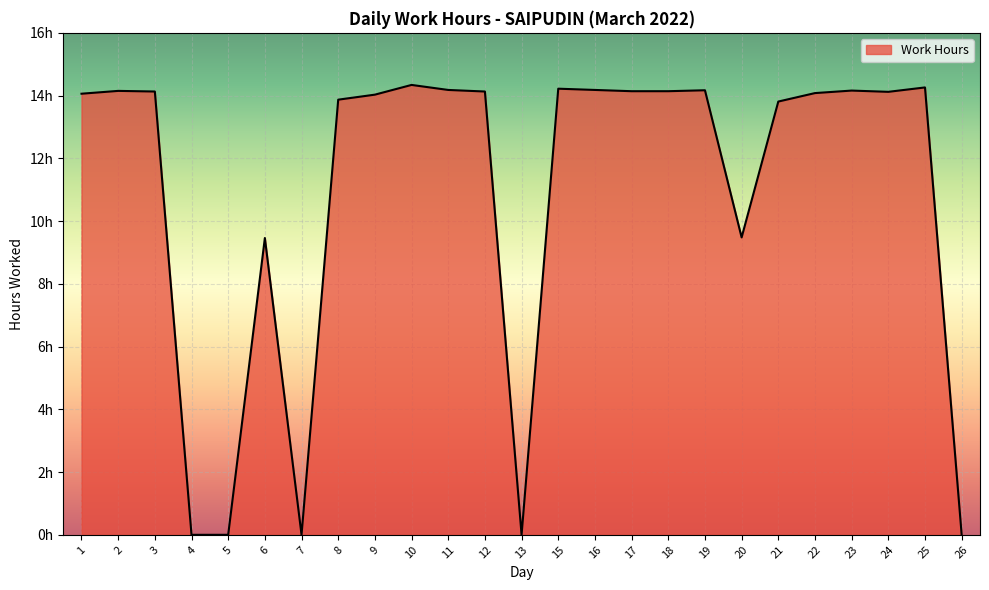

True or false: the data shows 9.6 at 16.

False